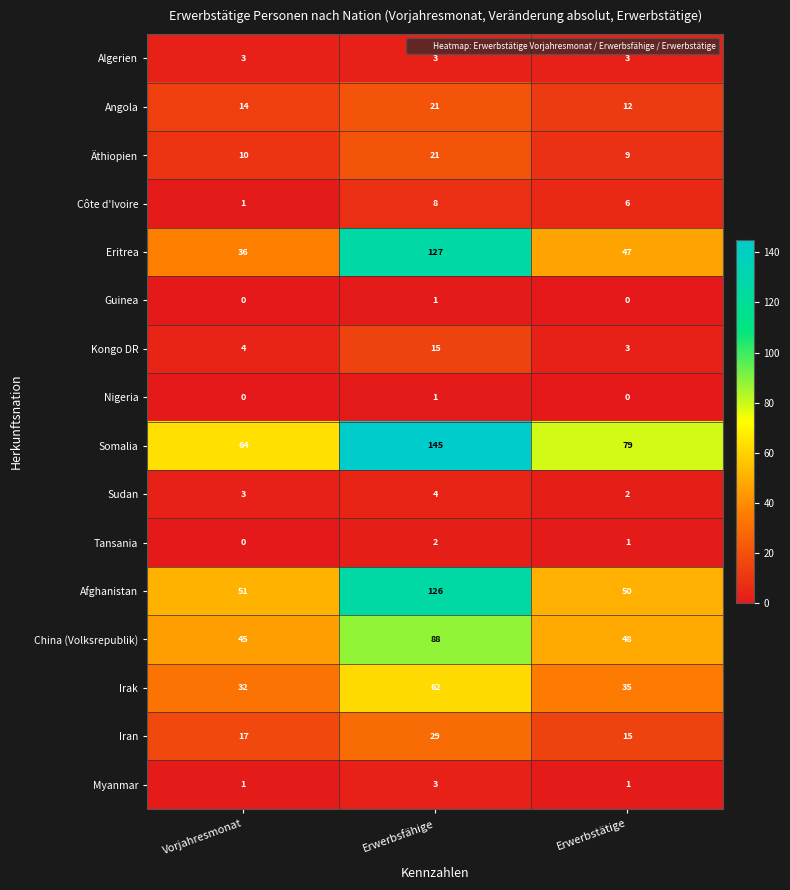

Rank the categories by Afghanistan value from lowest to highest.

Erwerbstätige, Vorjahresmonat, Erwerbsfähige